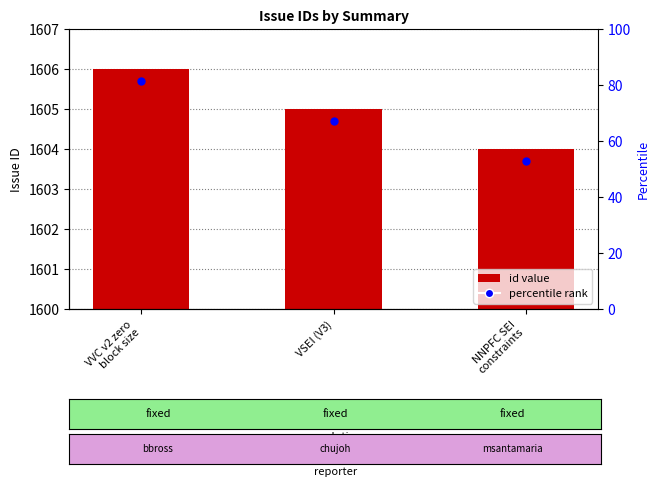

List the labels in order of value, largest first.

VVC v2 zero
block size, VSEI (V3), NNPFC SEI
constraints